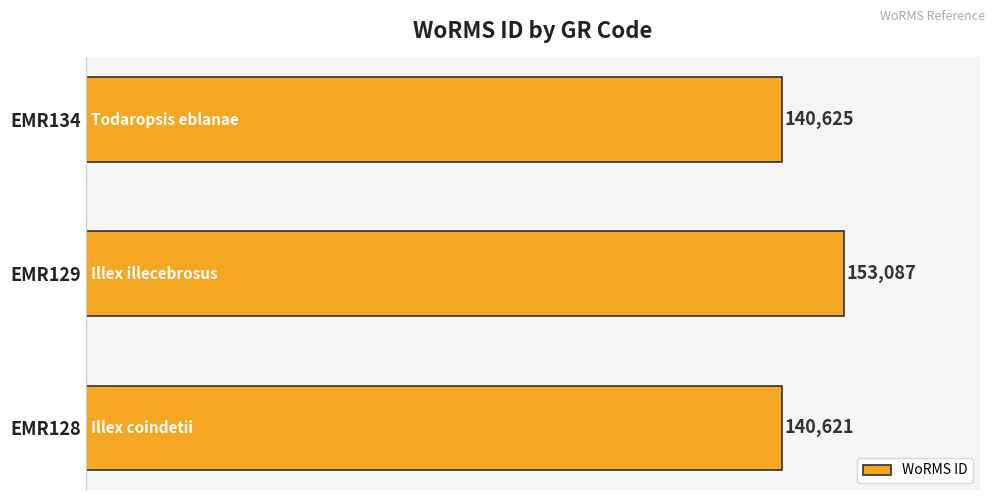

How many data points does each series have?

3